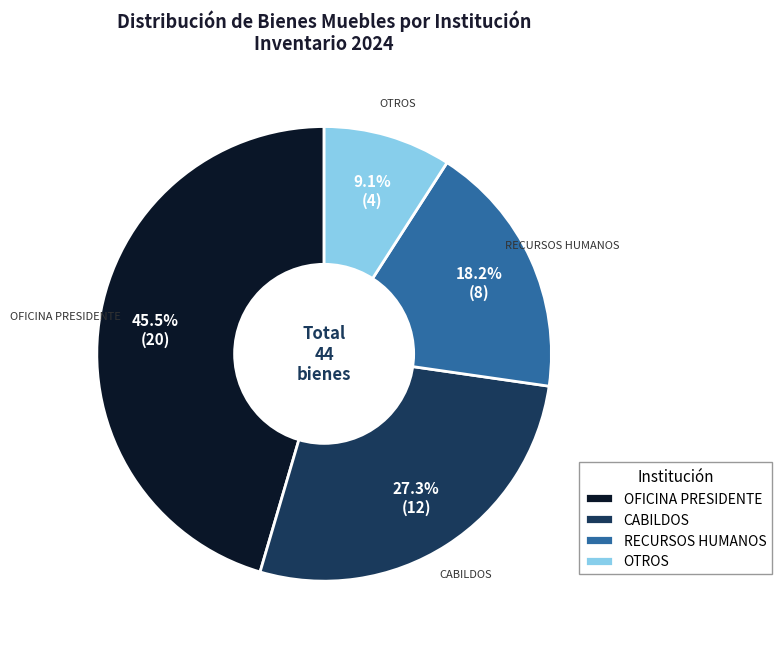

Rank the categories by value from lowest to highest.

OTROS, RECURSOS HUMANOS, CABILDOS, OFICINA PRESIDENTE